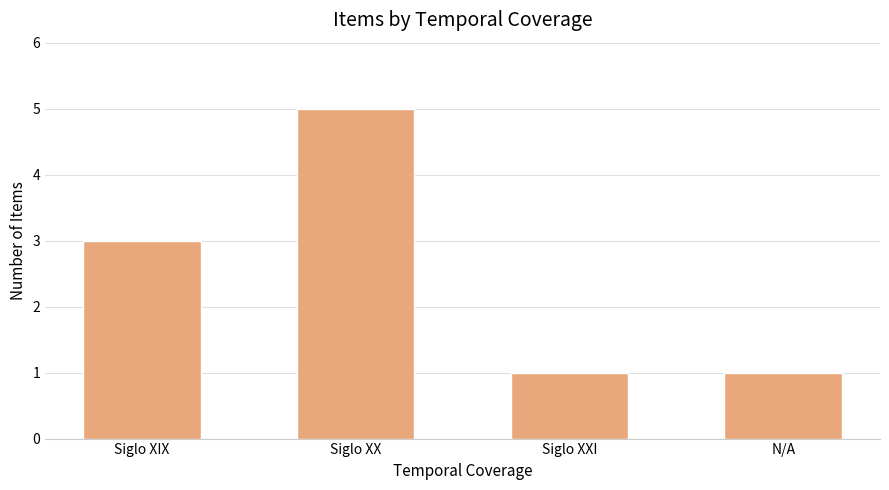

What is the approximate value at Siglo XXI?

1